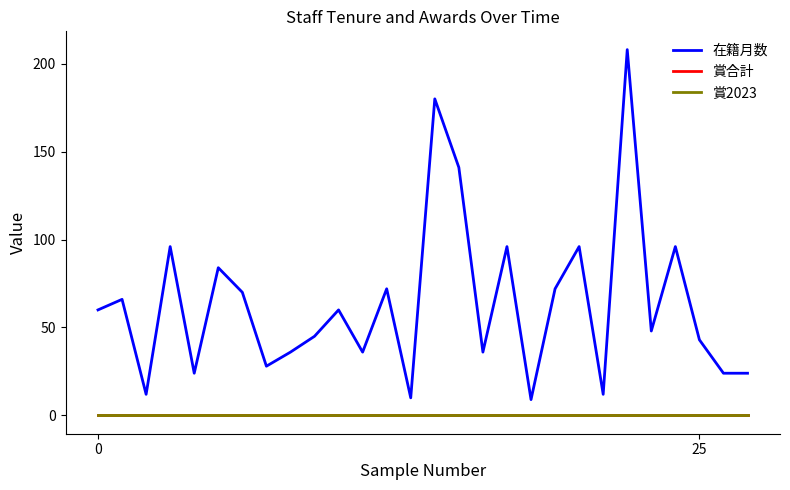

Does the chart display data point markers on the line(s)?

No